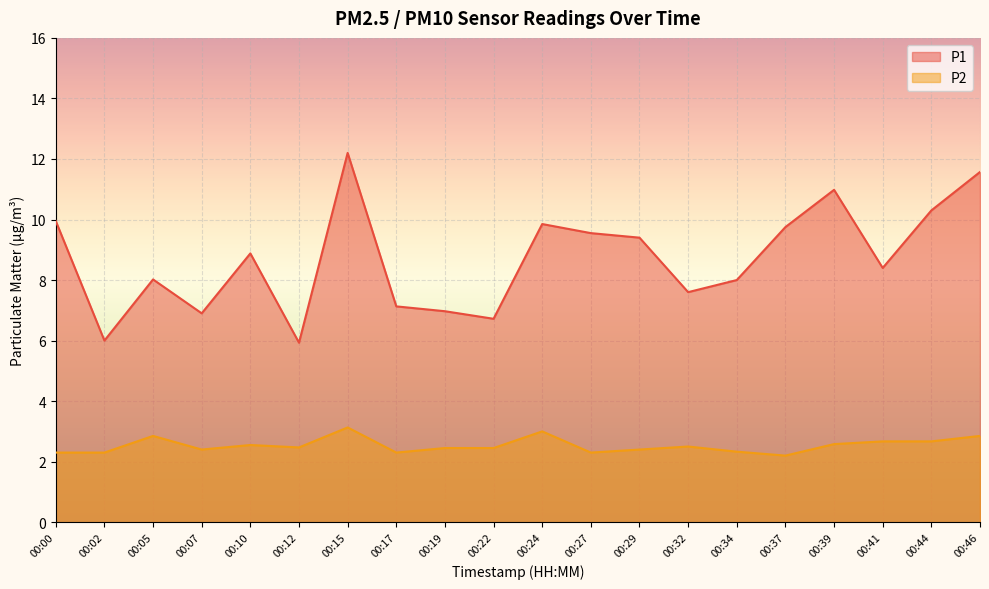

Is the value of P1 at 00:22 greater than the value of P2 at 00:34?

Yes